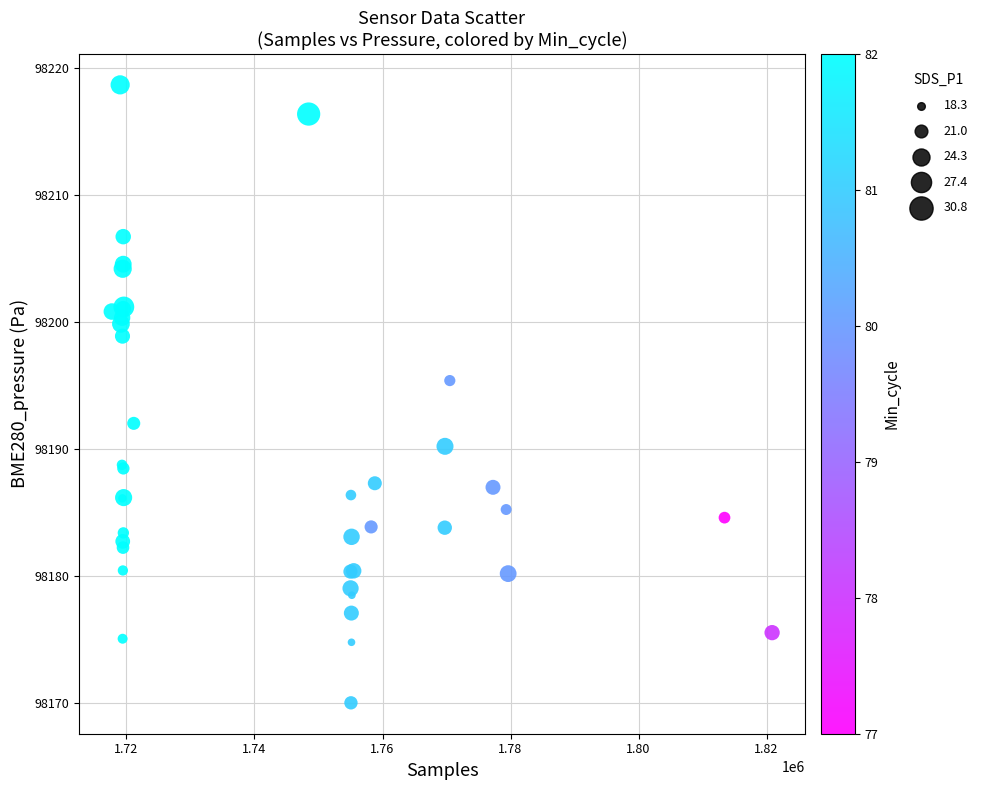

What Y value in the scatter plot is closest to 98194?

98195.4